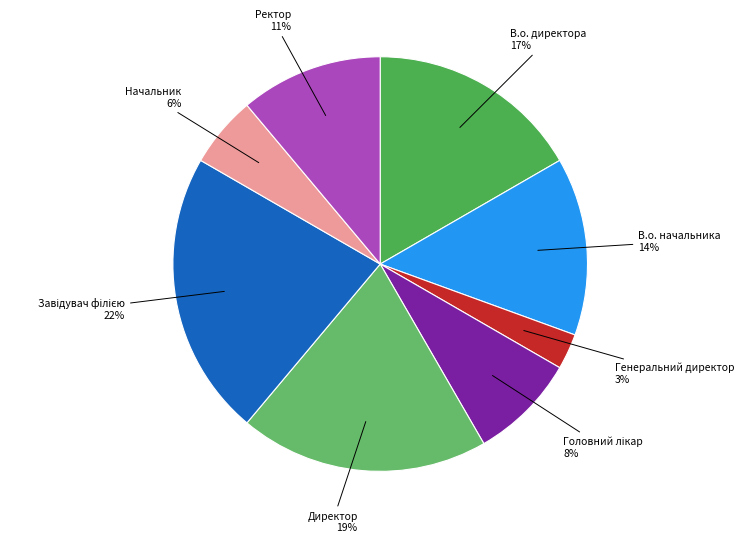

How many slices are in this pie chart?

8